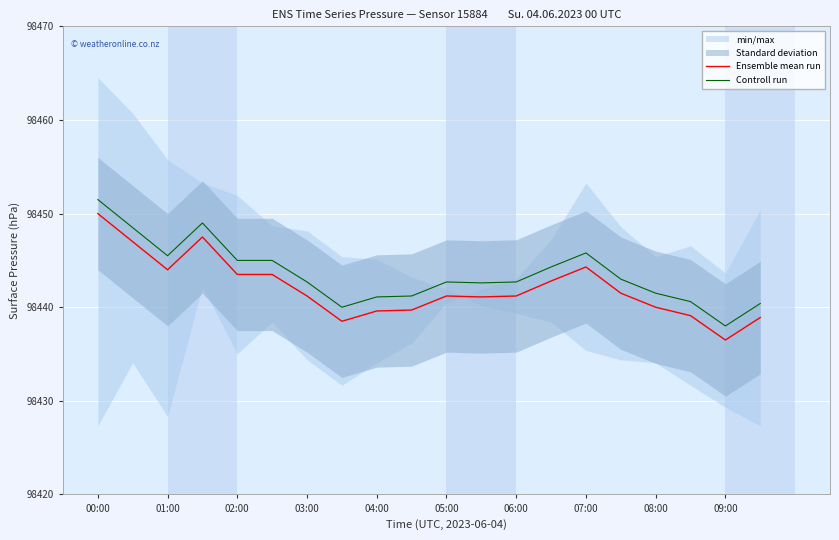

True or false: Ensemble mean run and Controll run cross at least once.

False